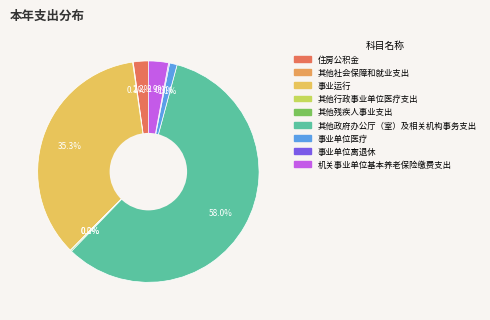

Which has a higher value, 其他政府办公厅（室）及相关机构事务支出 or 事业单位离退休?

其他政府办公厅（室）及相关机构事务支出